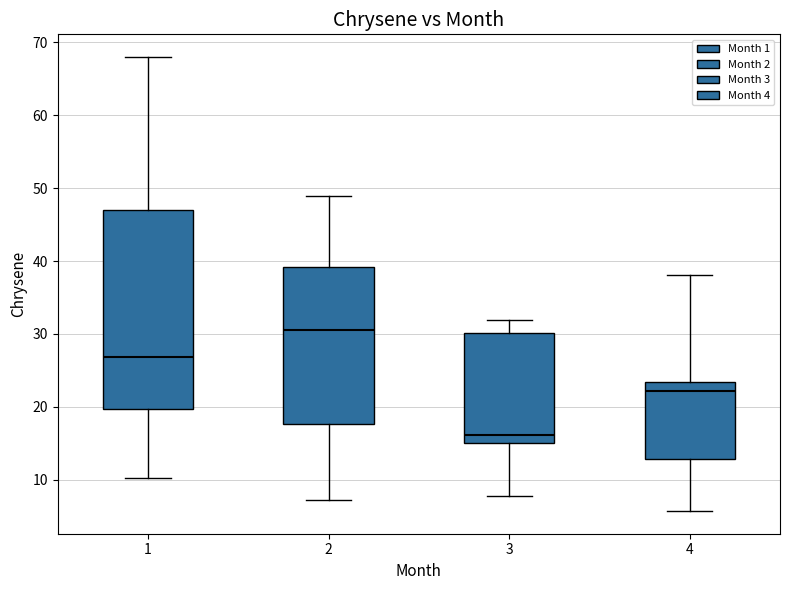

Which box has the lowest median line?

3